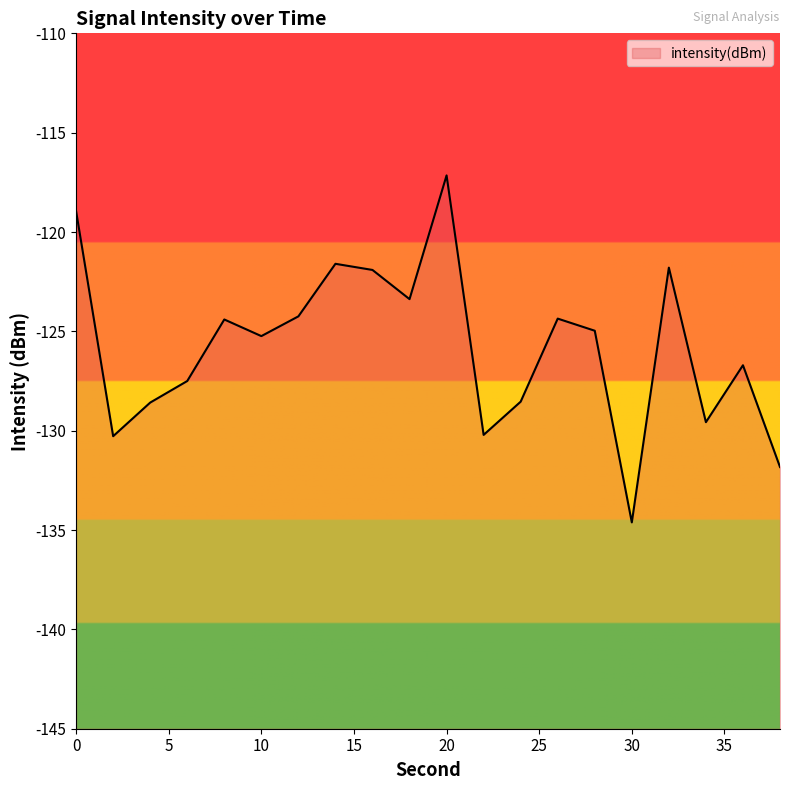

What is the maximum value shown in the chart?

-117.2